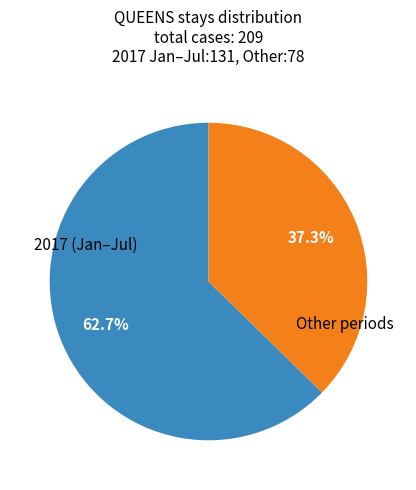

To the nearest percent, what is the difference between the largest and smallest slice percentages?

25%